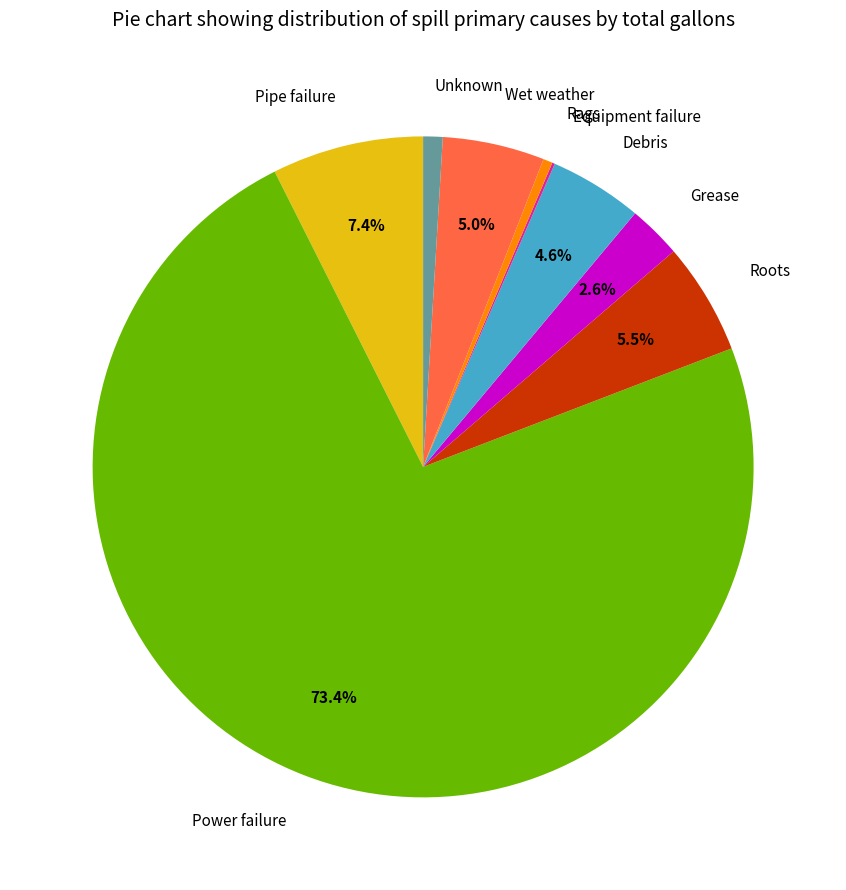

Is there any slice that represents more than half of the pie?

Yes